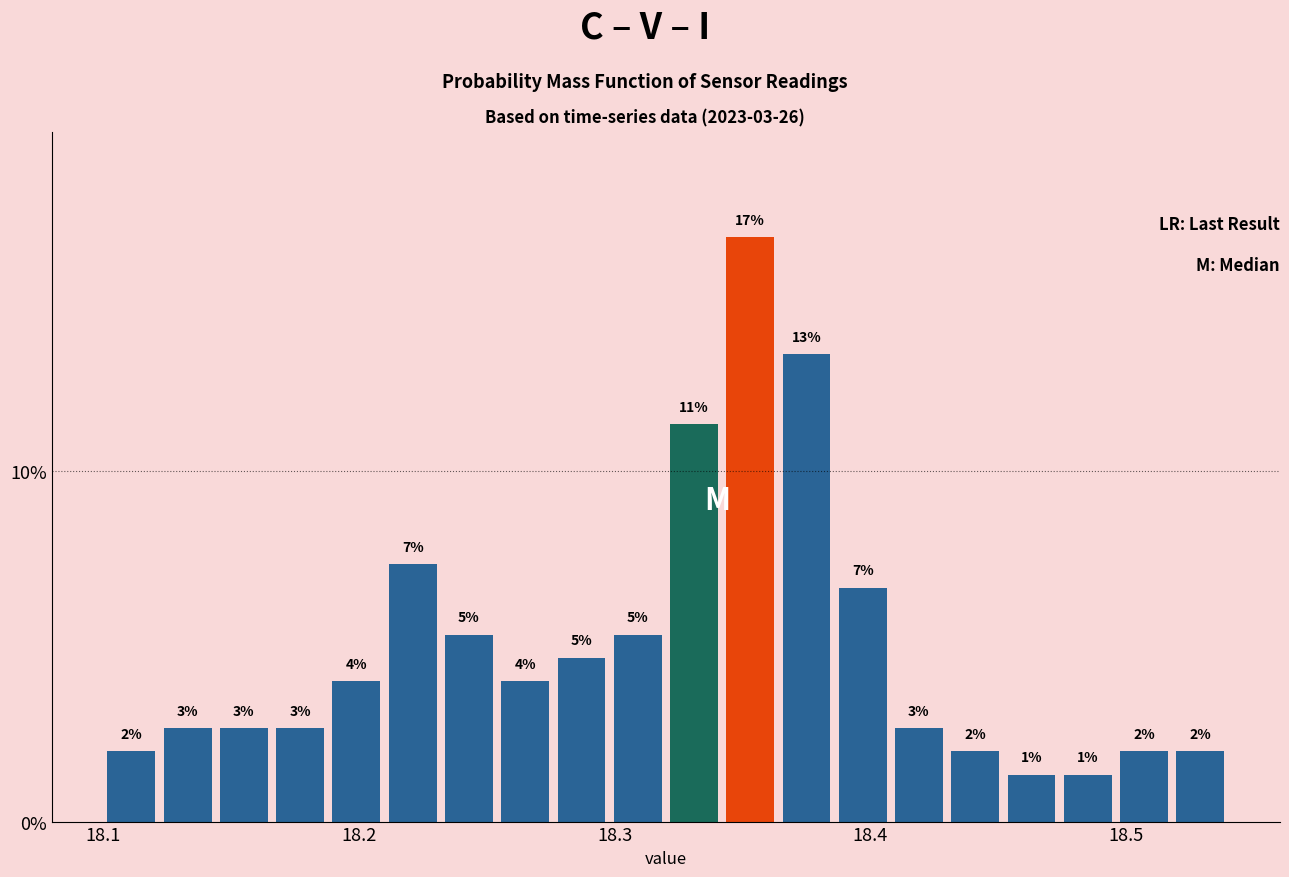

Read against the x-axis, roughly where is the centre of the tallest bar?

18.35